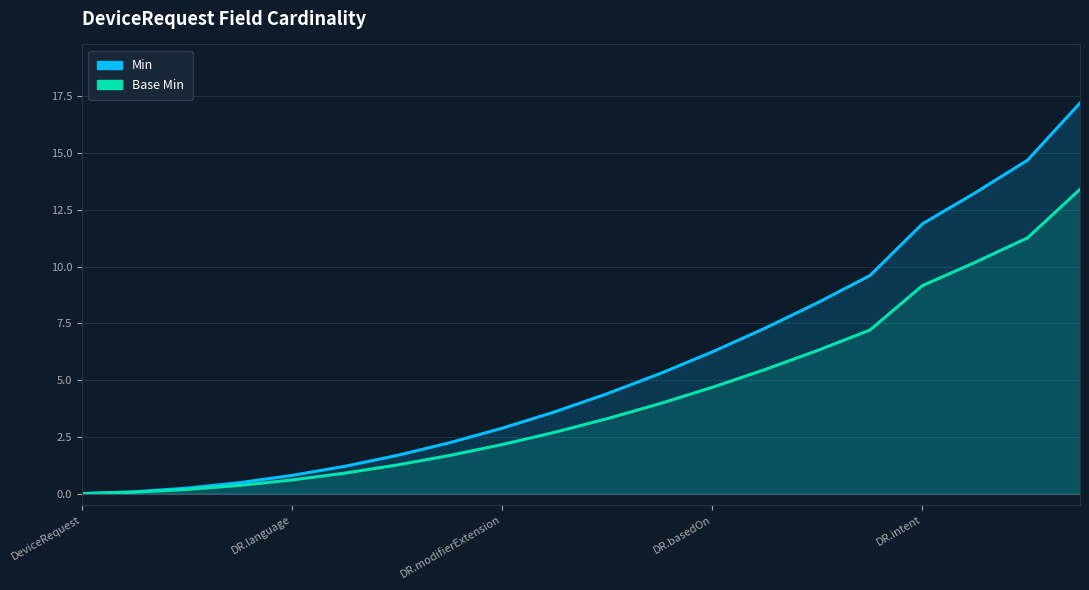

Read the Base Min value at 10.

3.3